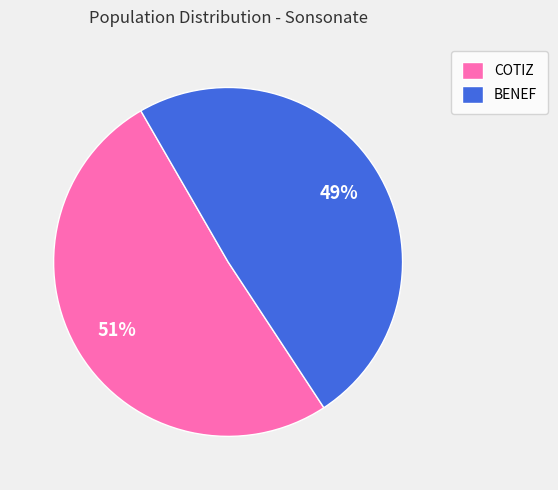

What is the ratio of the value at COTIZ to the value at BENEF?

1.0